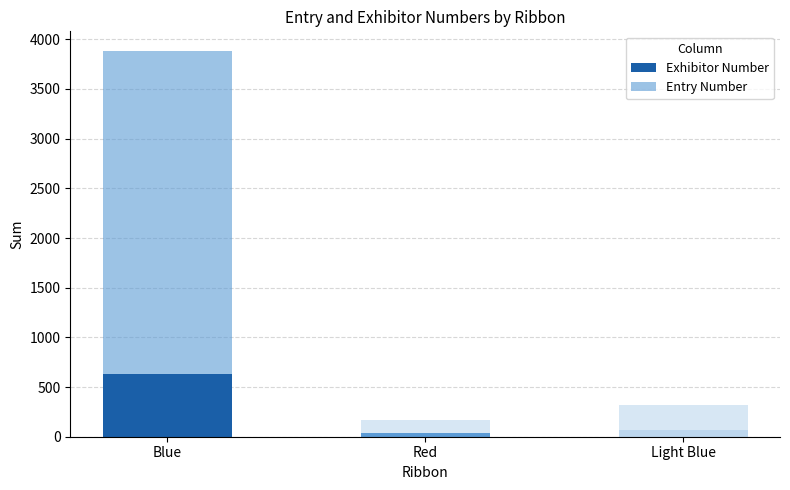

What is the minimum value for Exhibitor Number?

34